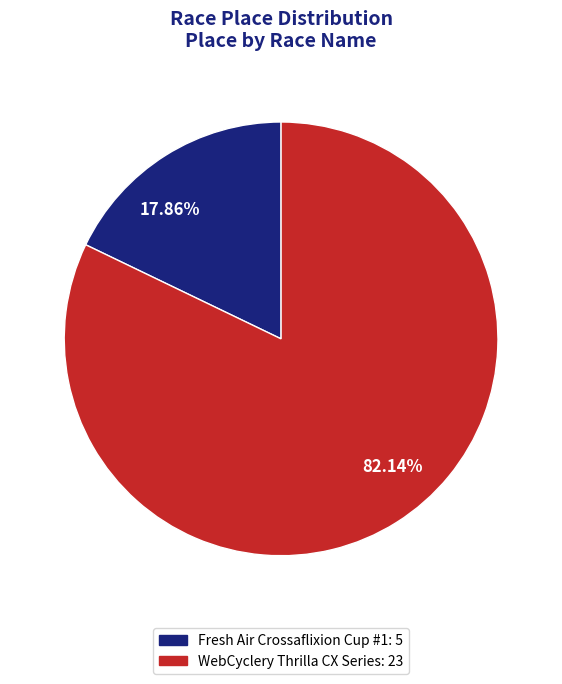

To the nearest percent, what is the difference between the largest and smallest slice percentages?

64%